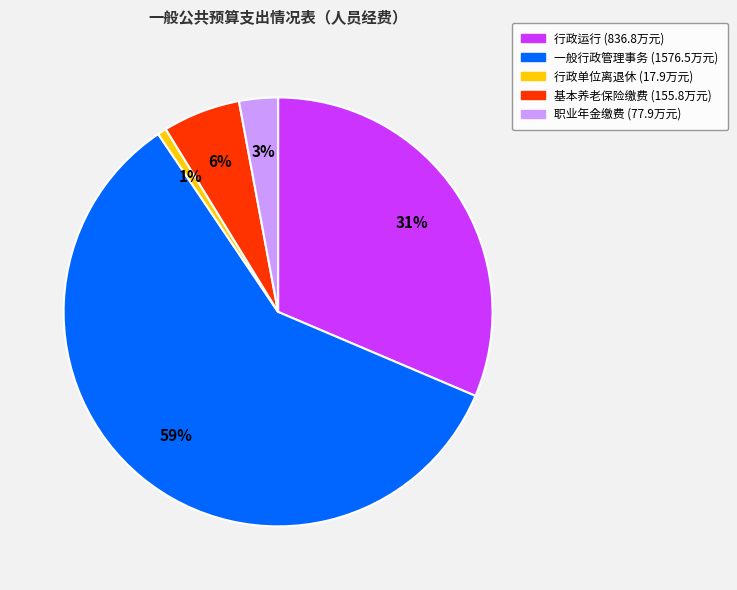

Does any single category account for the majority?

Yes